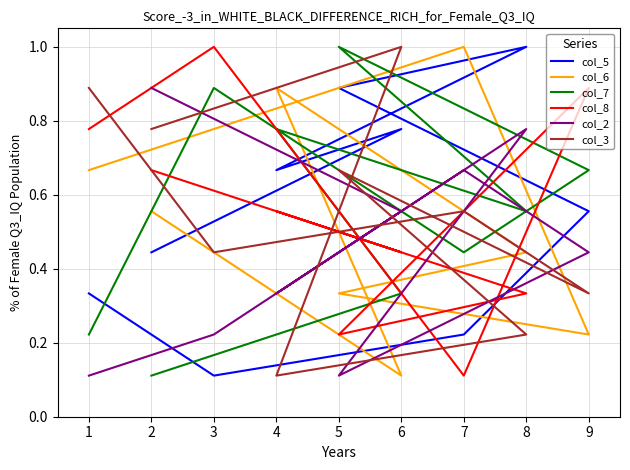

The col_3 series shows 0.5 at 9. True or false?

False